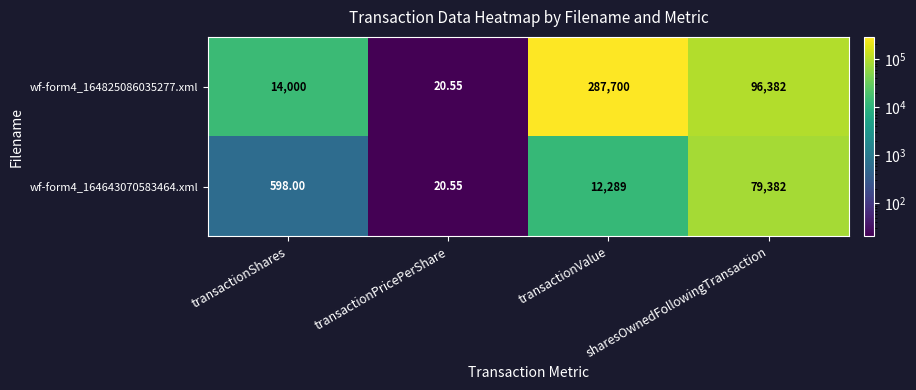

What is the total value across all series at transactionPricePerShare?

41.1